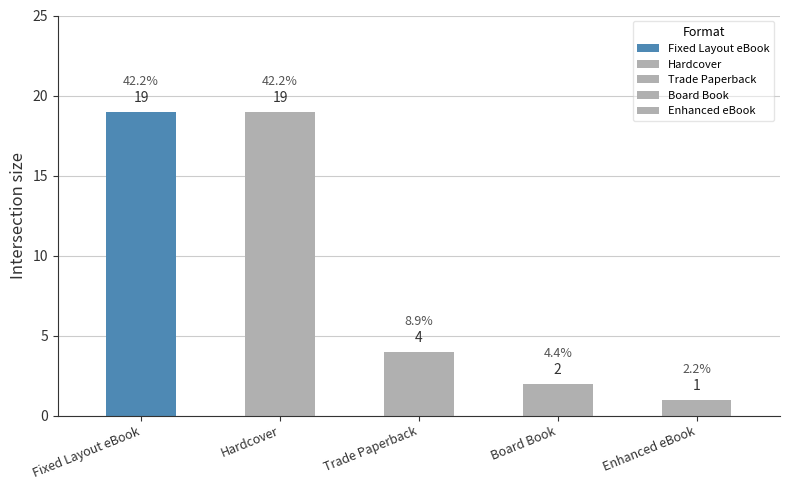

What is the value of the 3rd bar from the left?

4